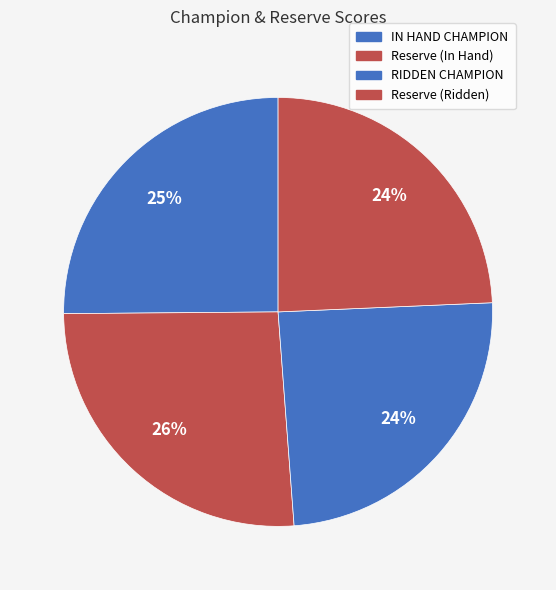

Does any single category account for the majority?

No